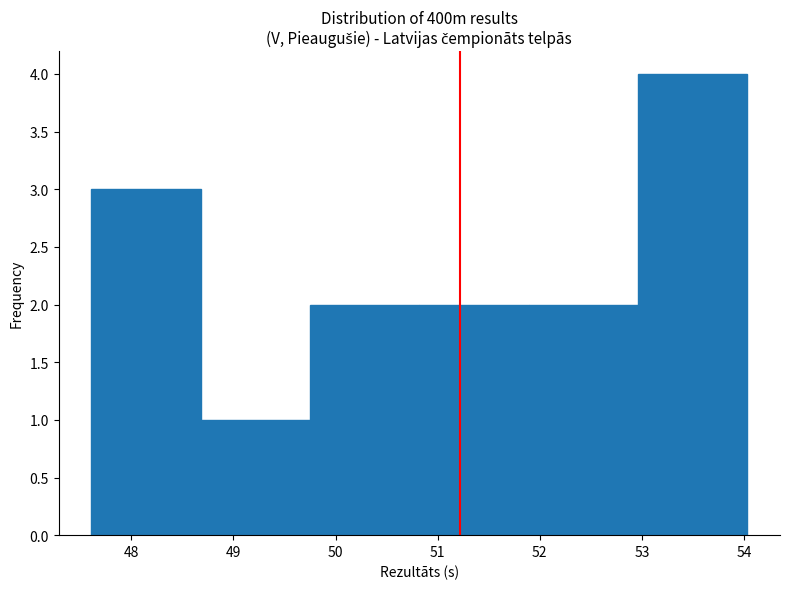

What is the height of the bar covering 47.61 to 48.68 on the x-axis? Neither the bar edges nor the heights are printed on the chart, so give them approximately, as read against the axes.

3